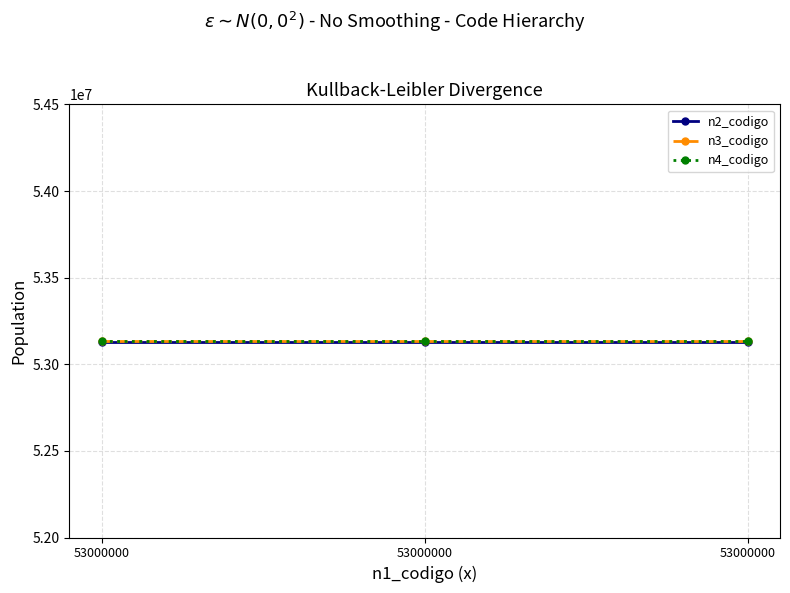

Reading right to left, transcribe all the data shown in this chart.

n2_codigo: 53130000	53130000	53130000
n3_codigo: 53131600	53131600	53131600
n4_codigo: 53131615	53131615	53131615